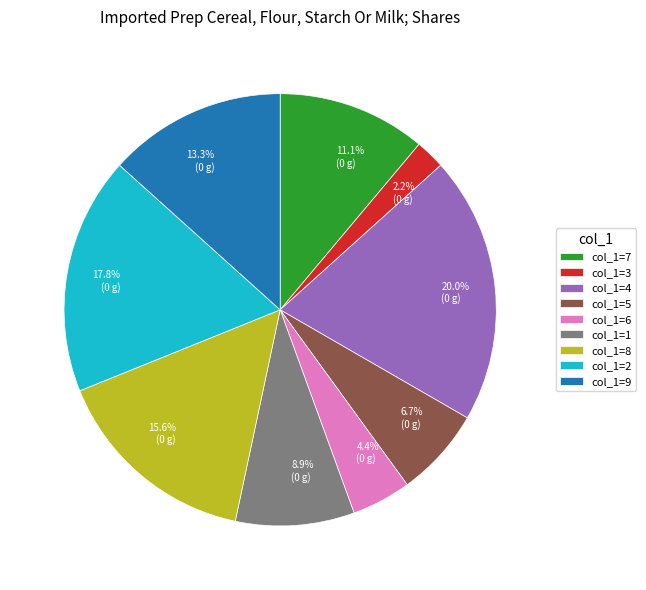

Do col_1=5 and col_1=7 together represent more than half of the pie?

No